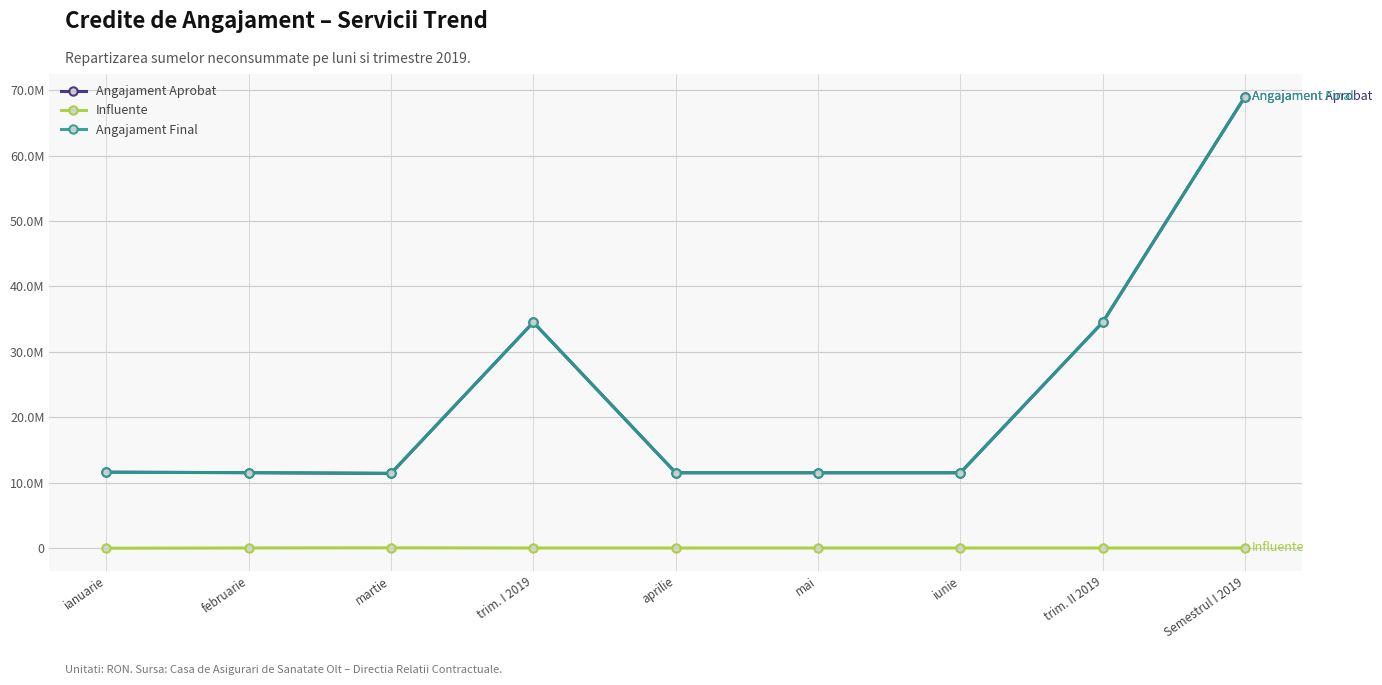

What are all the series names shown in the legend?

Angajament Aprobat, Influente, Angajament Final